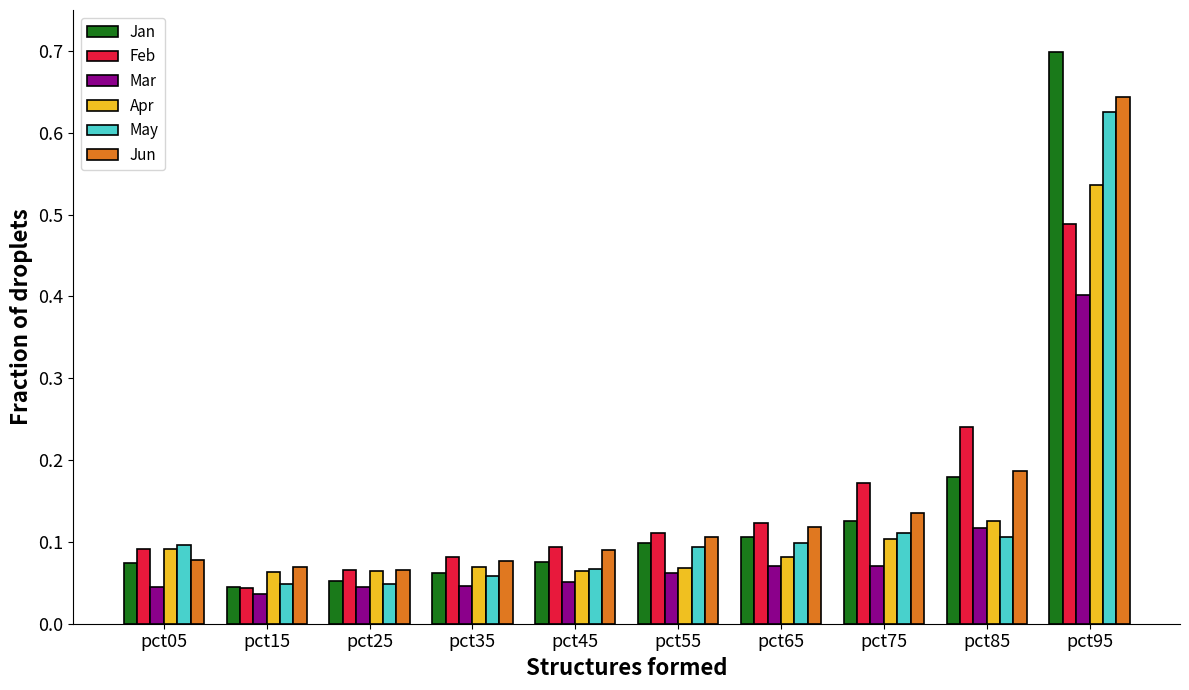

What is the difference between the maximum and minimum values in the Mar series?

0.4